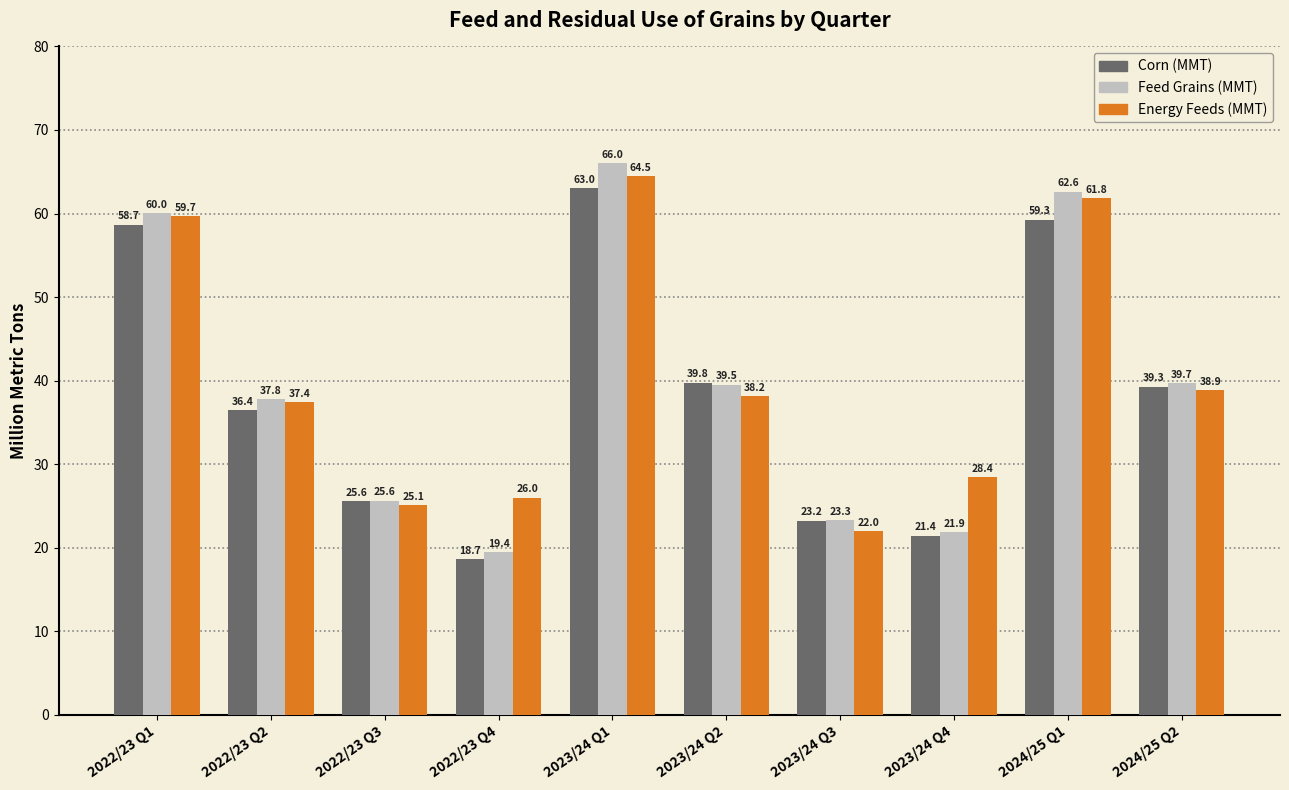

The value of Energy Feeds (MMT) at 2023/24 Q3 is 22.0. True or false?

True